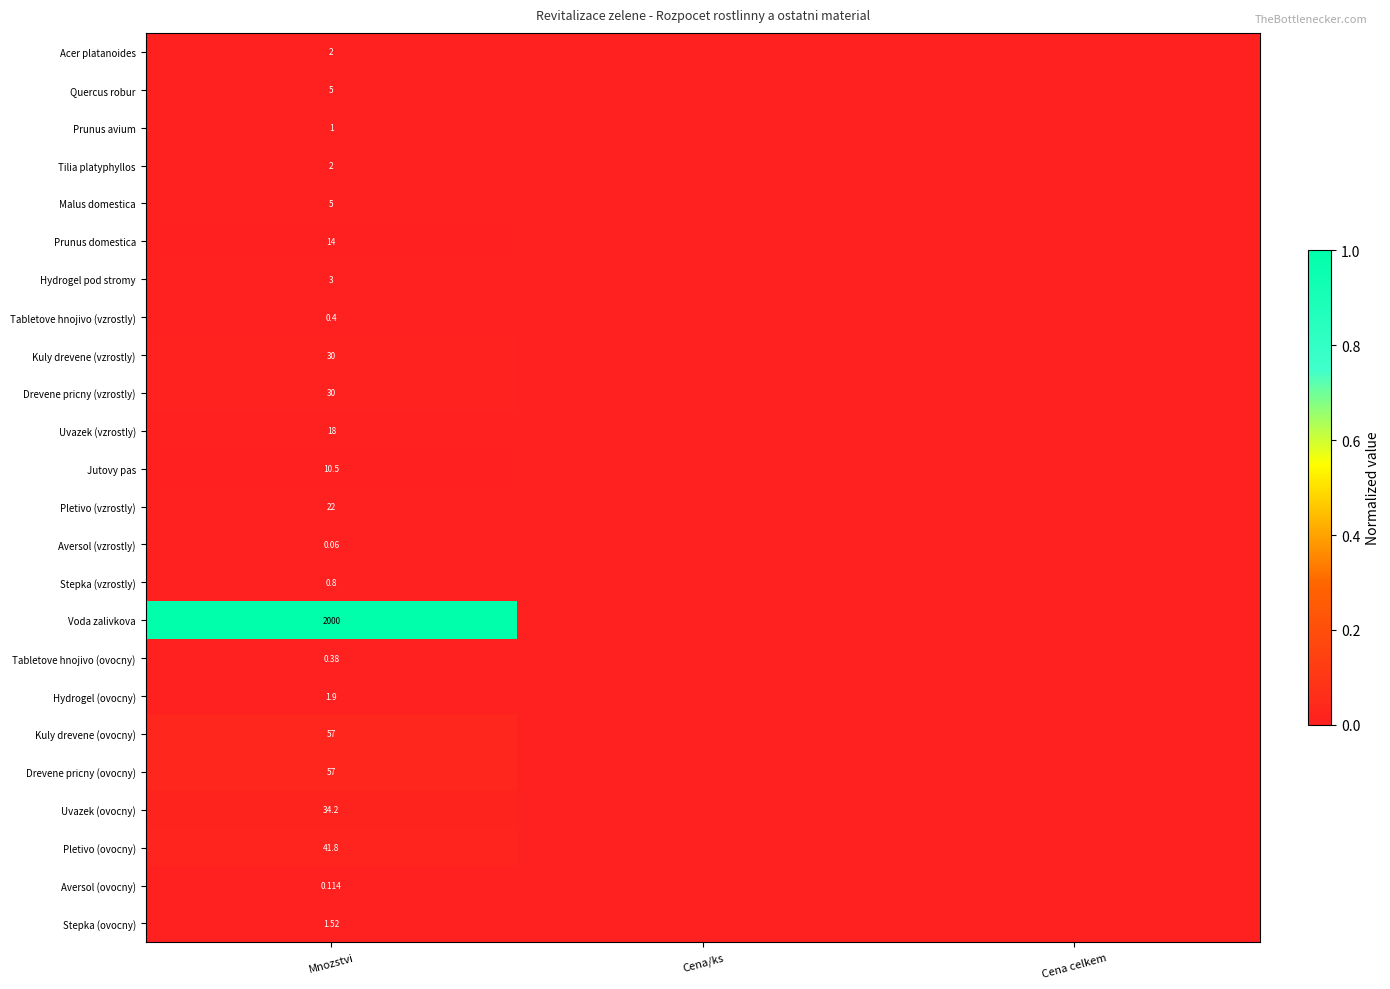

Where is Uvazek (ovocny) nearest to the value 0?

Cena/ks